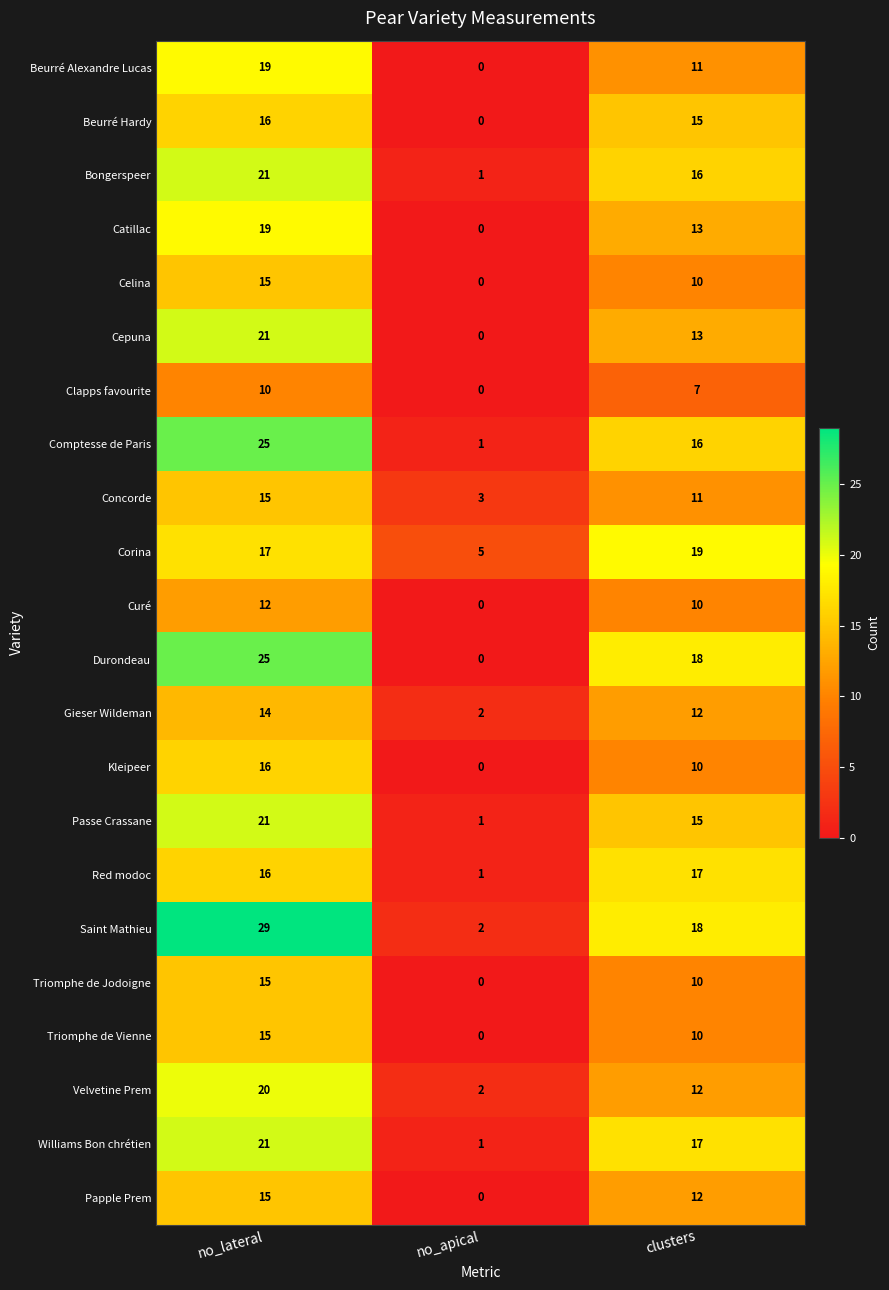

Which series has the largest total across all categories?

Saint Mathieu